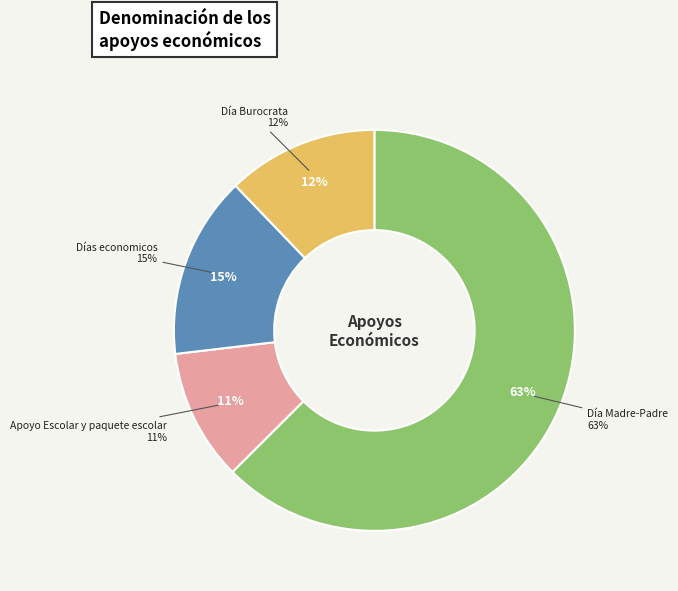

Combined, what portion of the pie is Apoyo Escolar y paquete escolar and Día Burocrata?

22.8%